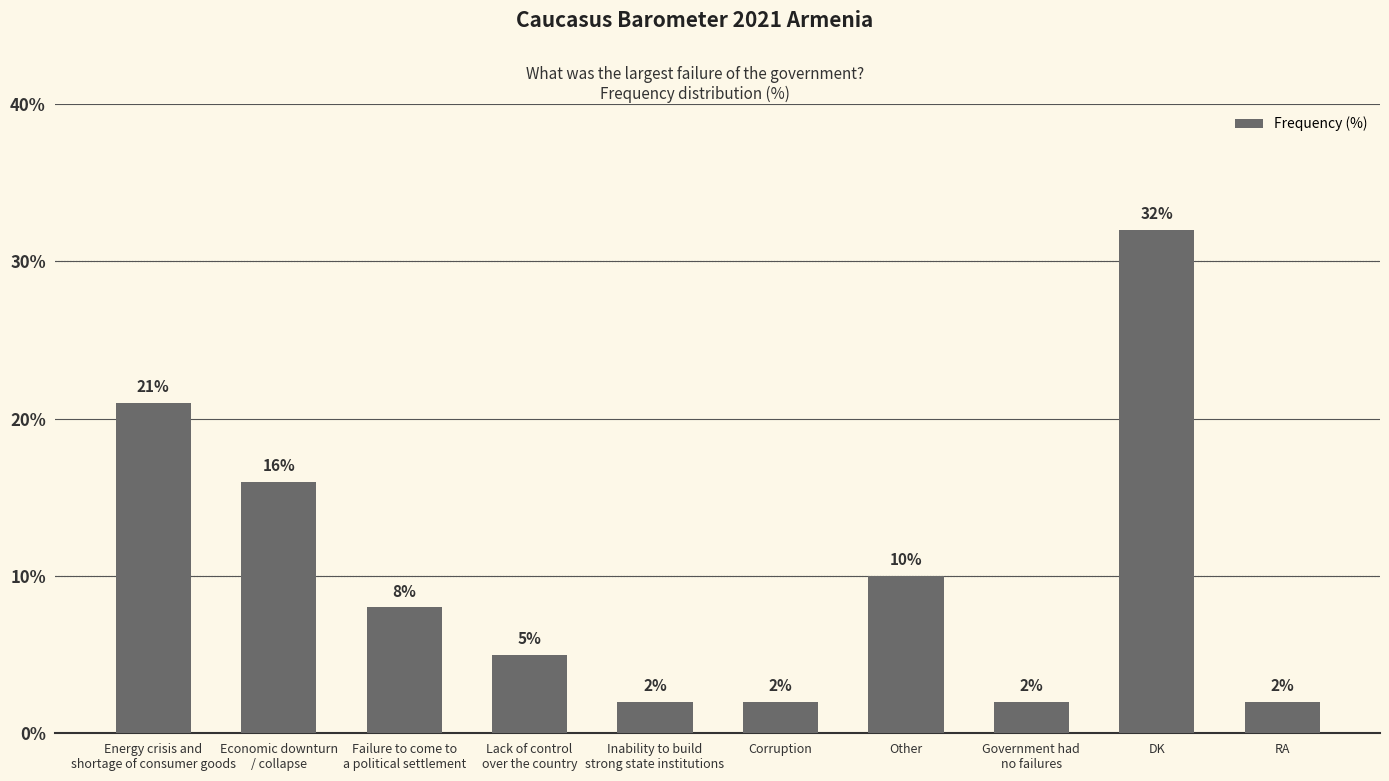

True or false: the data shows 10 at Energy crisis and
shortage of consumer goods.

False